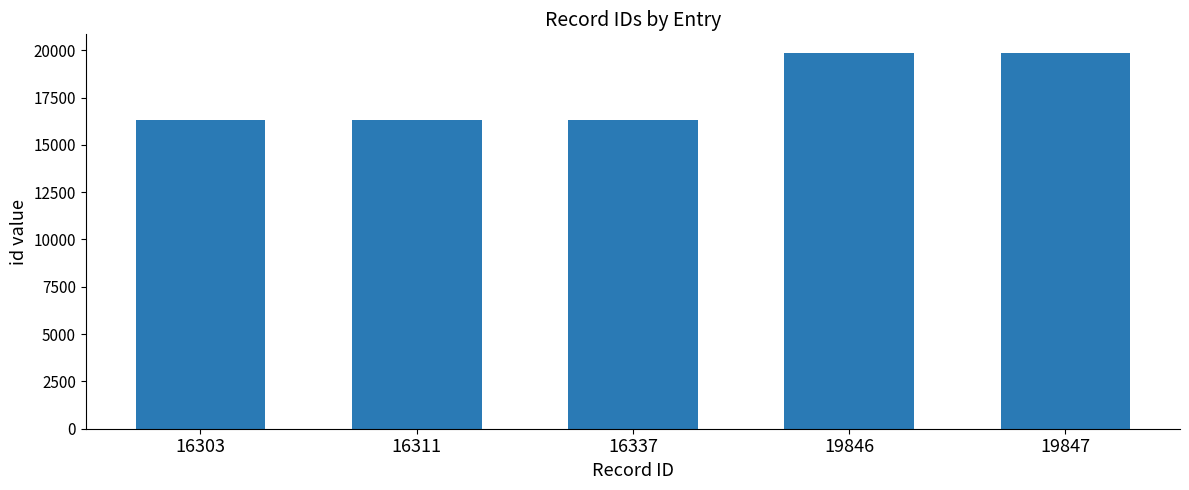

What is the difference between the maximum and minimum values?

3544